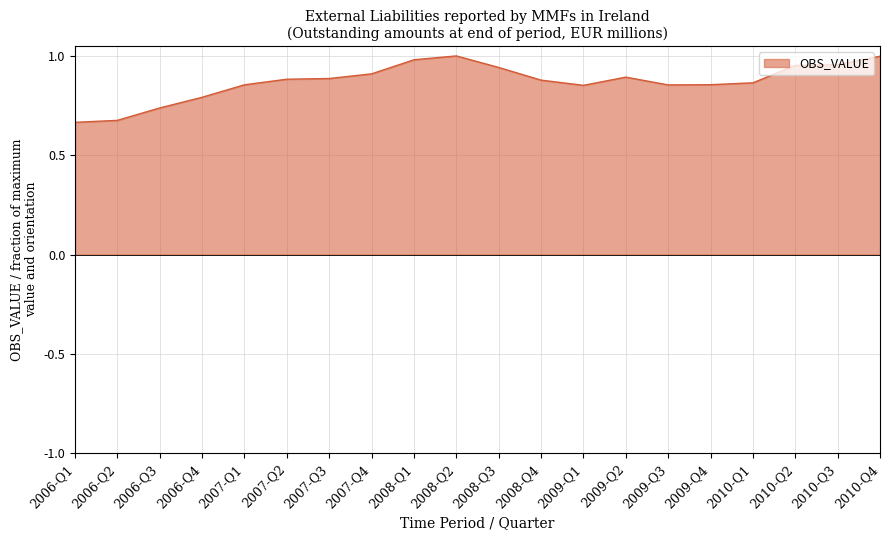

What is the difference between the maximum and minimum values?

0.3